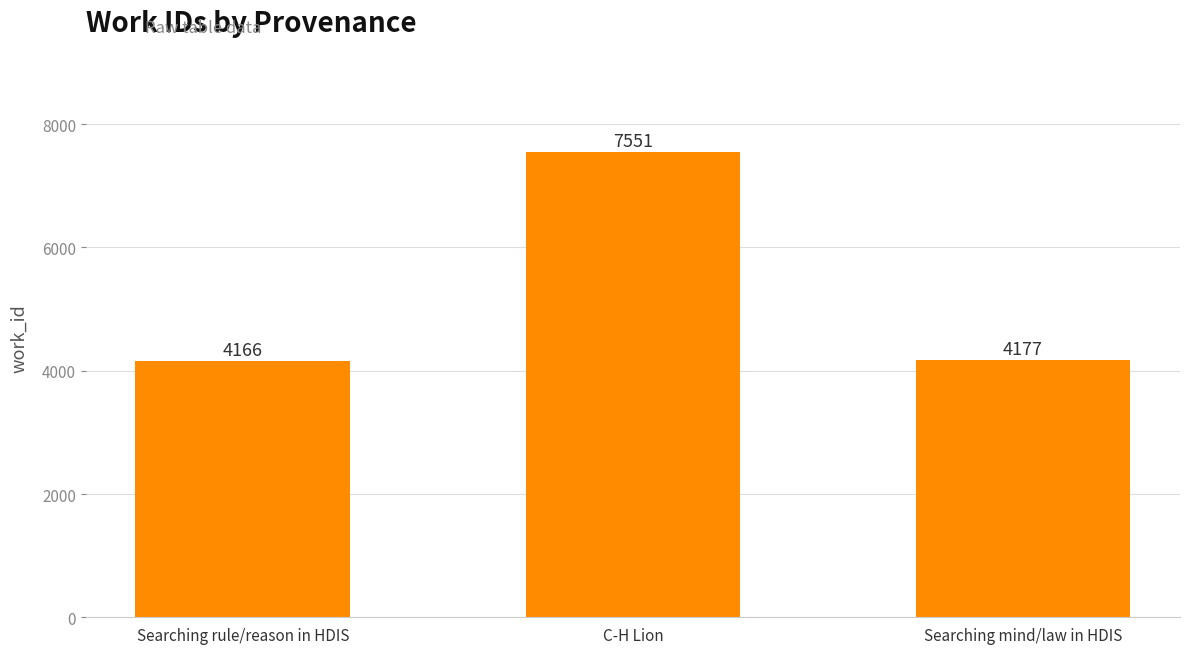

What is the ratio of the value at Searching rule/reason in HDIS to the value at C-H Lion?

0.6